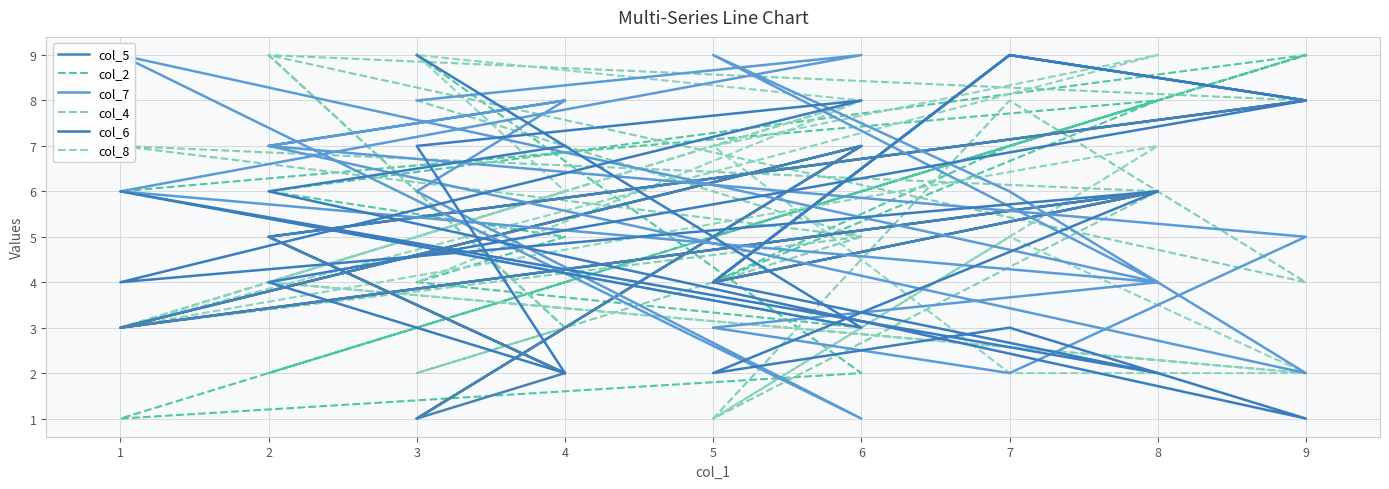

Between 2 and 9, which is larger?

9